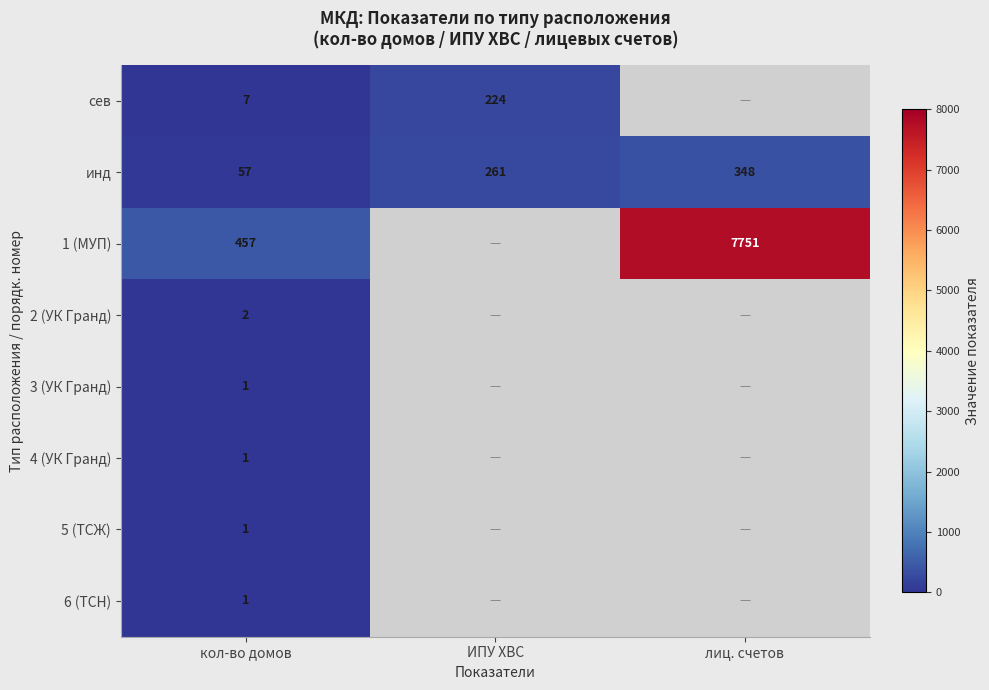

Is it true that 3 (УК Гранд) equals 1 at кол-во домов?

True